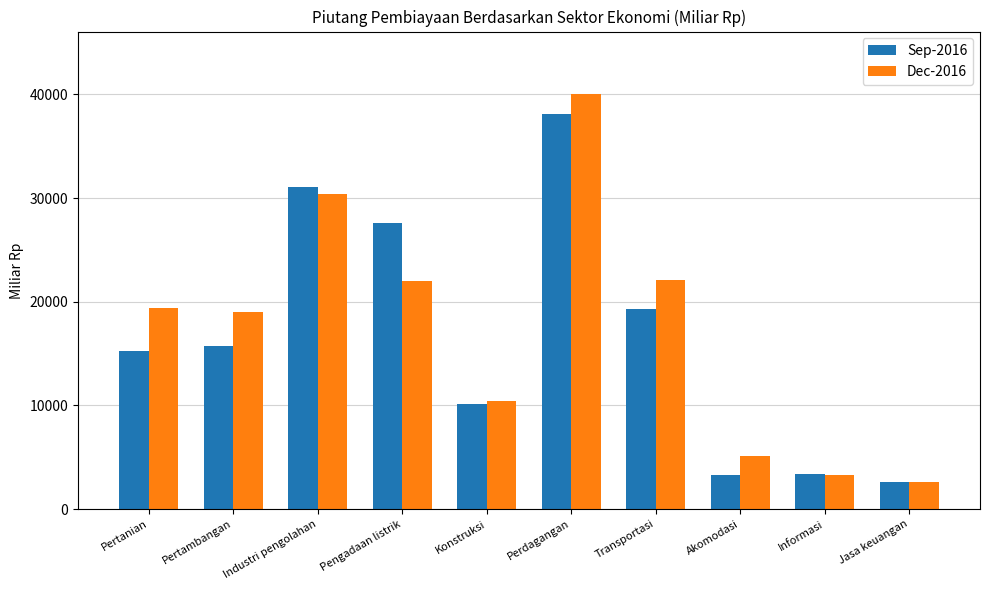

Are the bars horizontal?

No